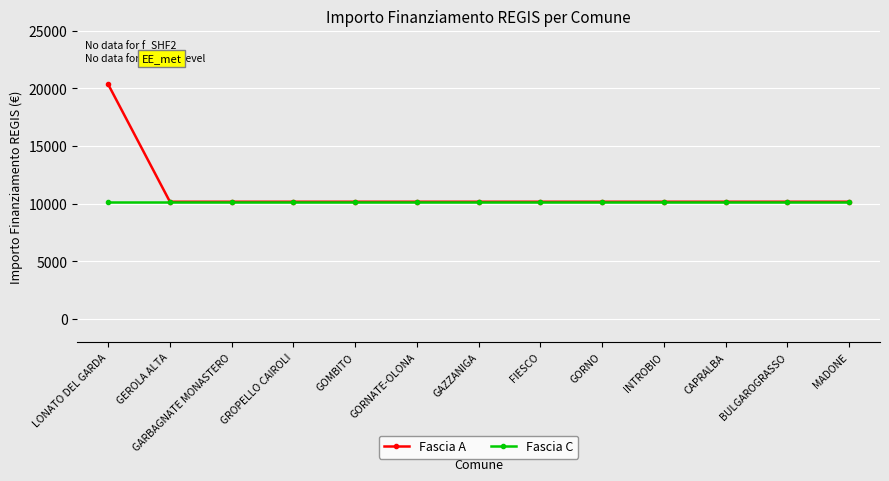

Is it true that Fascia A equals 10172 at GORNATE-OLONA?

True